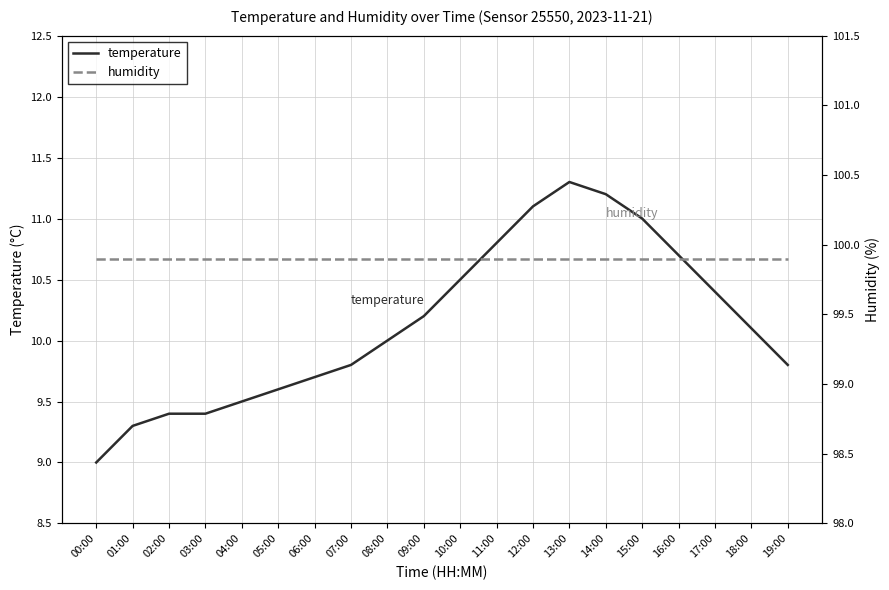

What is the greatest value displayed?

99.9